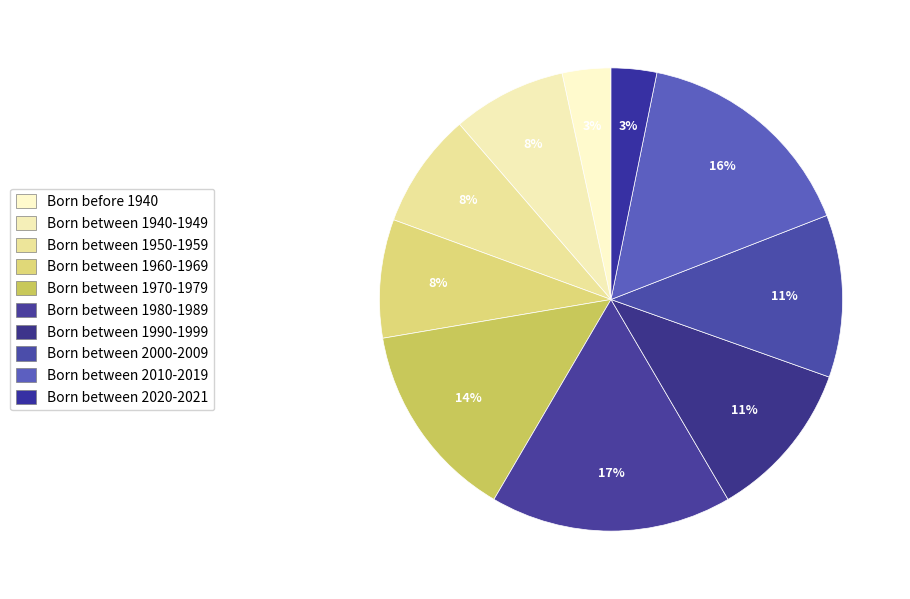

Count the number of slices in the pie.

10